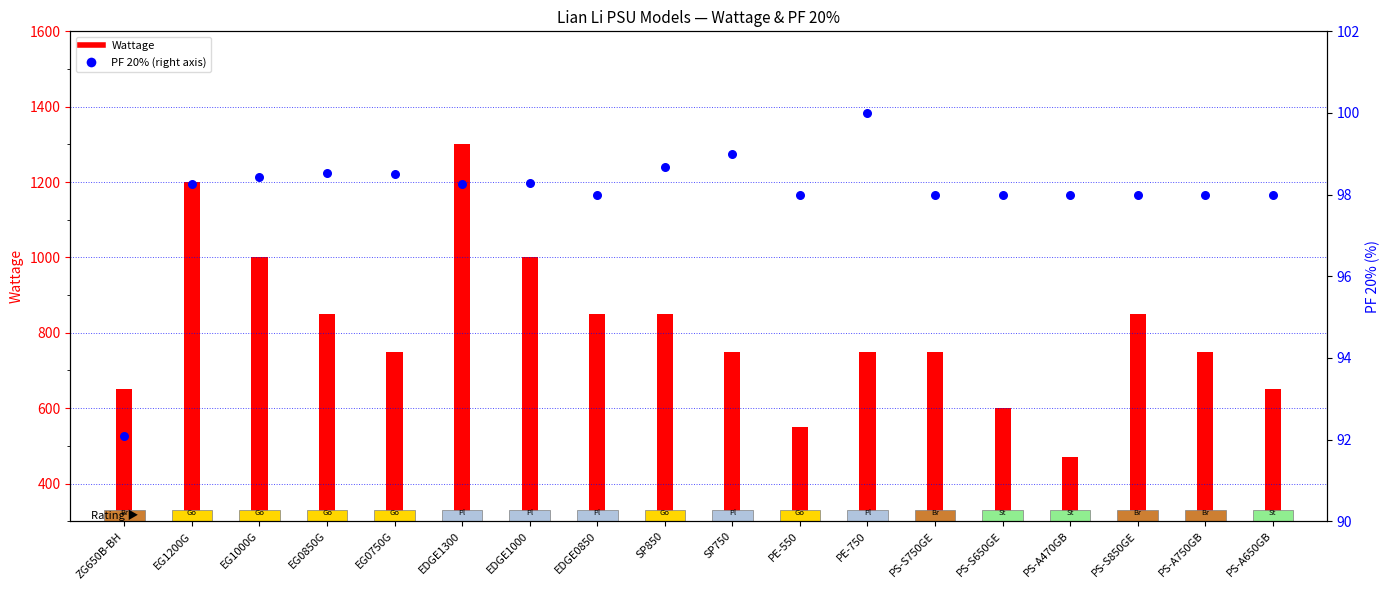

Between PS-A750GB and PS-S650GE, which is larger?

PS-A750GB